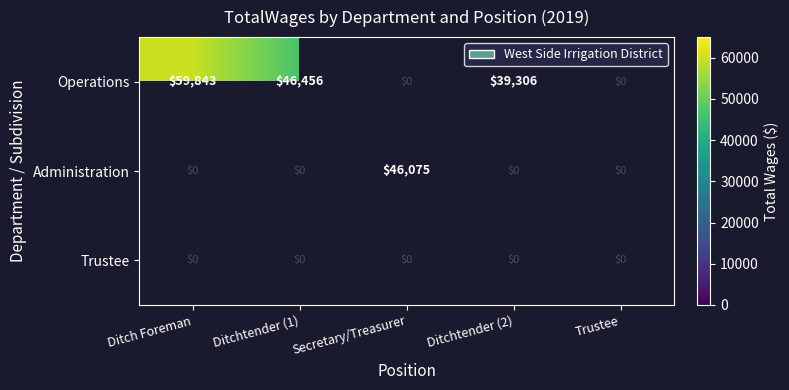

Is it true that Operations equals 102974 at Ditch Foreman?

False